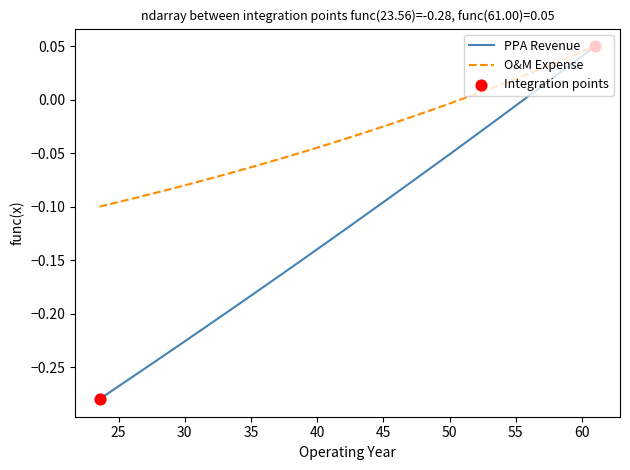

Which series has the largest range (max minus min)?

PPA Revenue